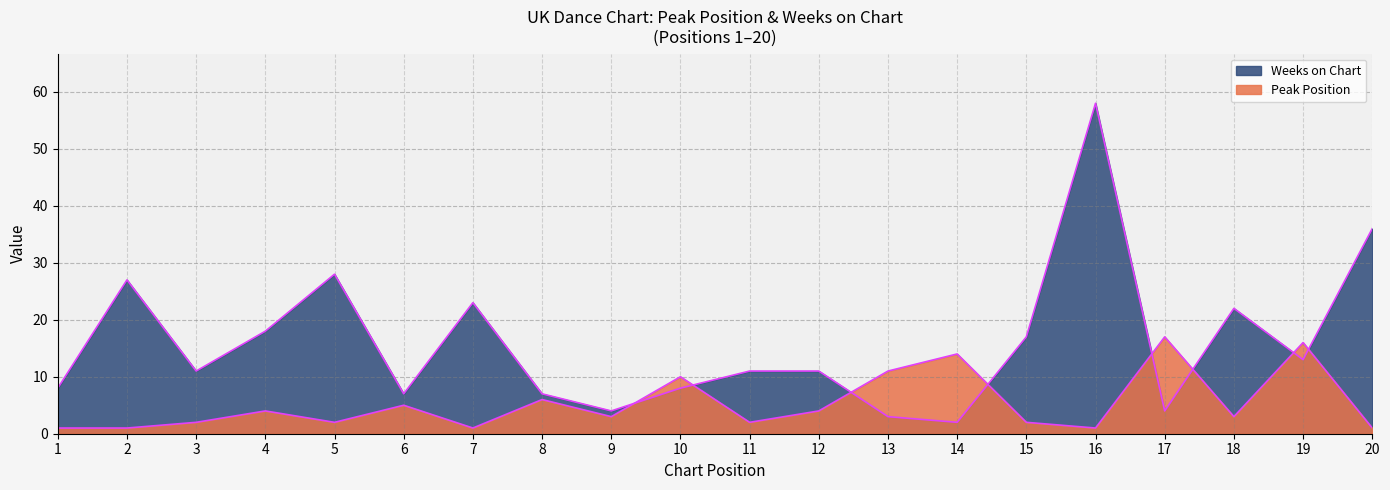

Which series has the largest total across all categories?

Weeks on Chart